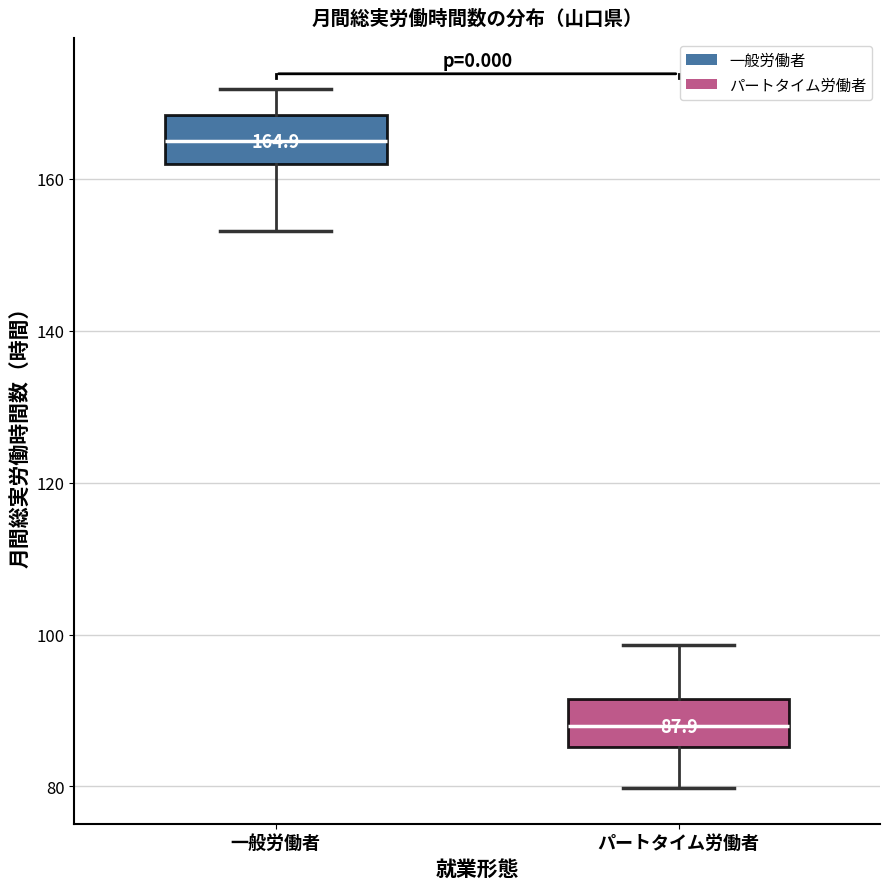

Which box's median line is the highest?

一般労働者